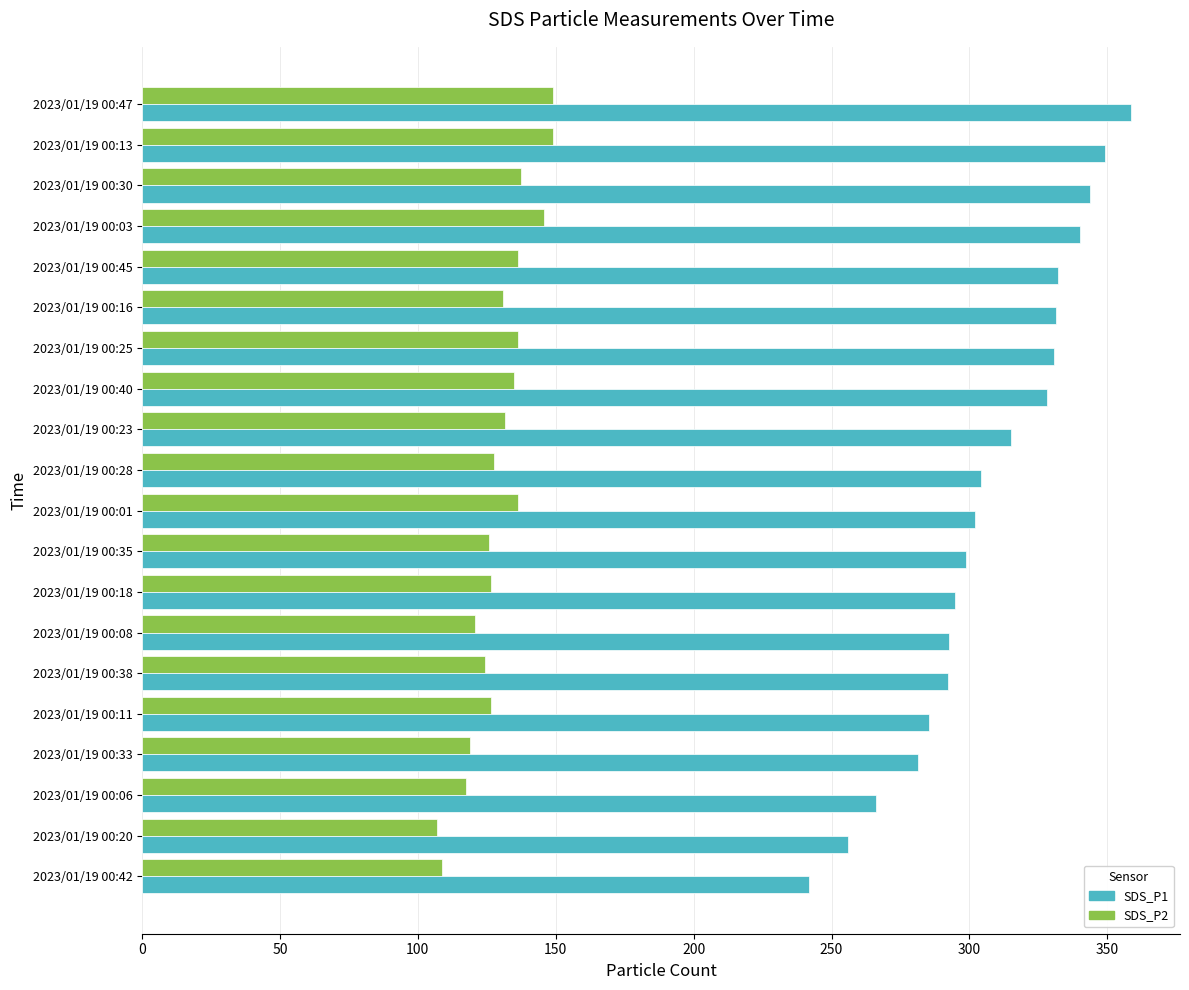

Which series has the largest total across all categories?

SDS_P1